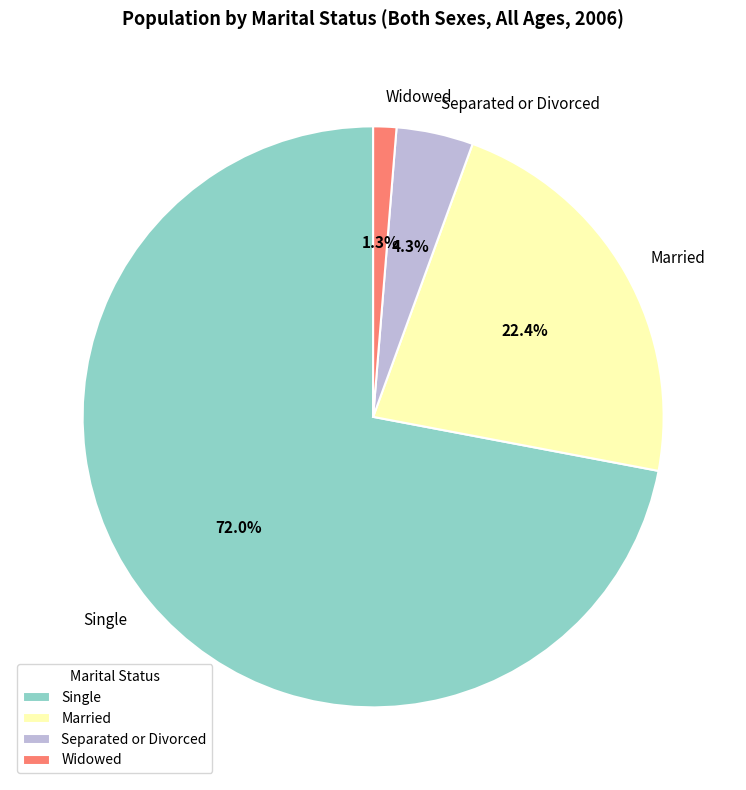

Which slice represents more than half of the pie?

Single